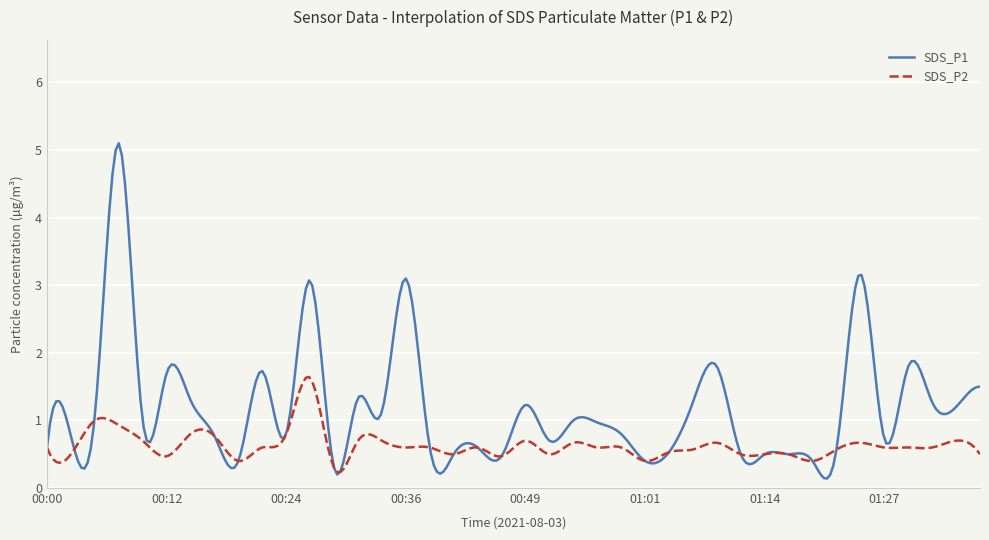

Which series has the largest total across all categories?

SDS_P1